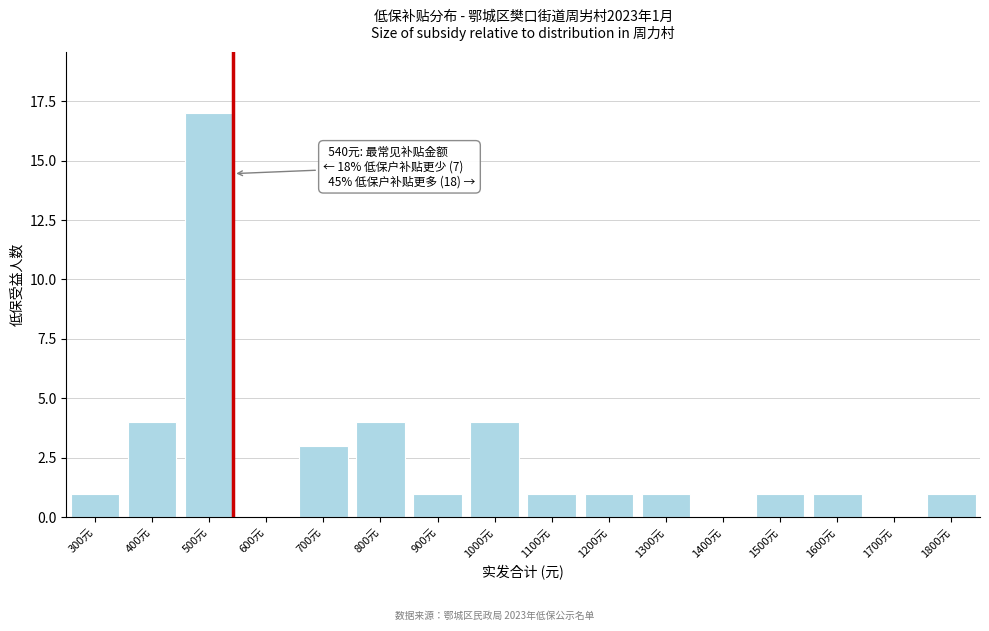

Reading left to right, transcribe all the data shown in this chart.

300元=1	400元=4	500元=17	600元=0	700元=3	800元=4	900元=1	1000元=4	1100元=1	1200元=1	1300元=1	1400元=0	1500元=1	1600元=1	1700元=0	1800元=1